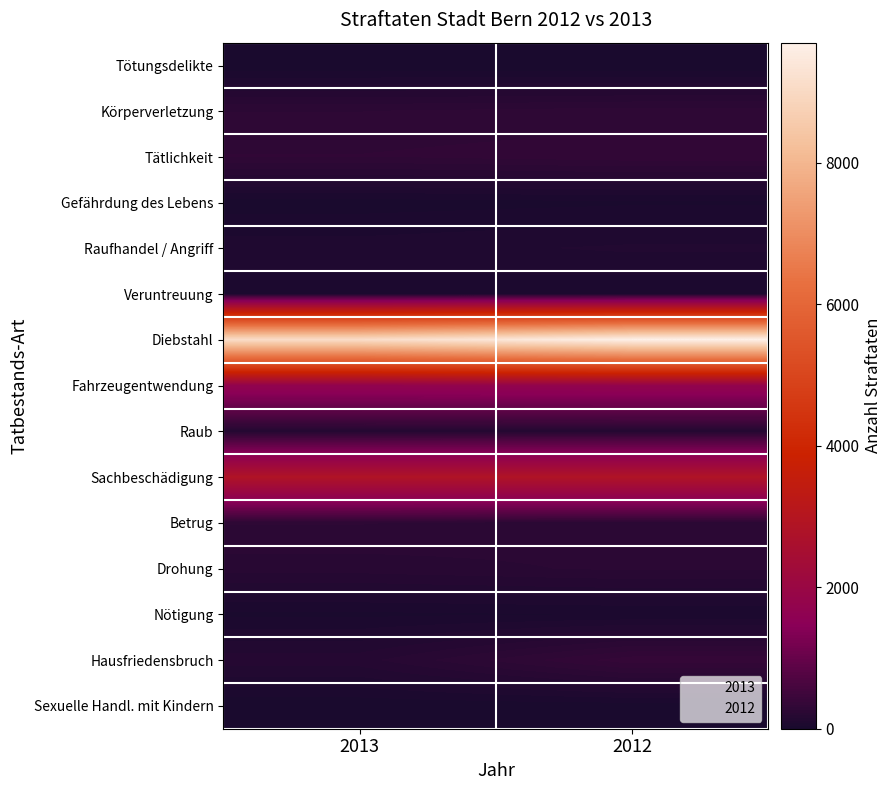

At which category is the sum across all series the highest?

2012